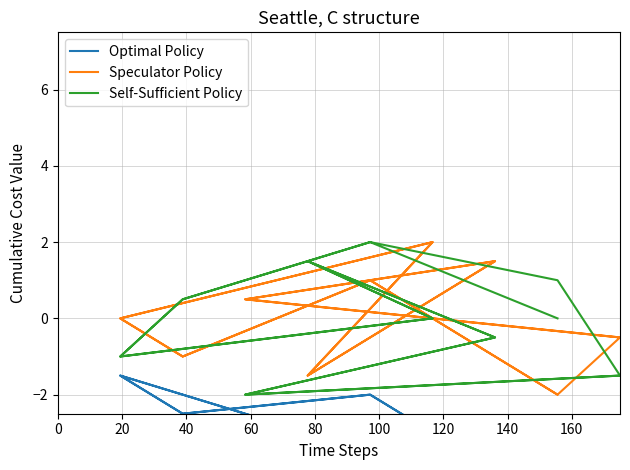

What value does the Self-Sufficient Policy series have at 160?

-1.5